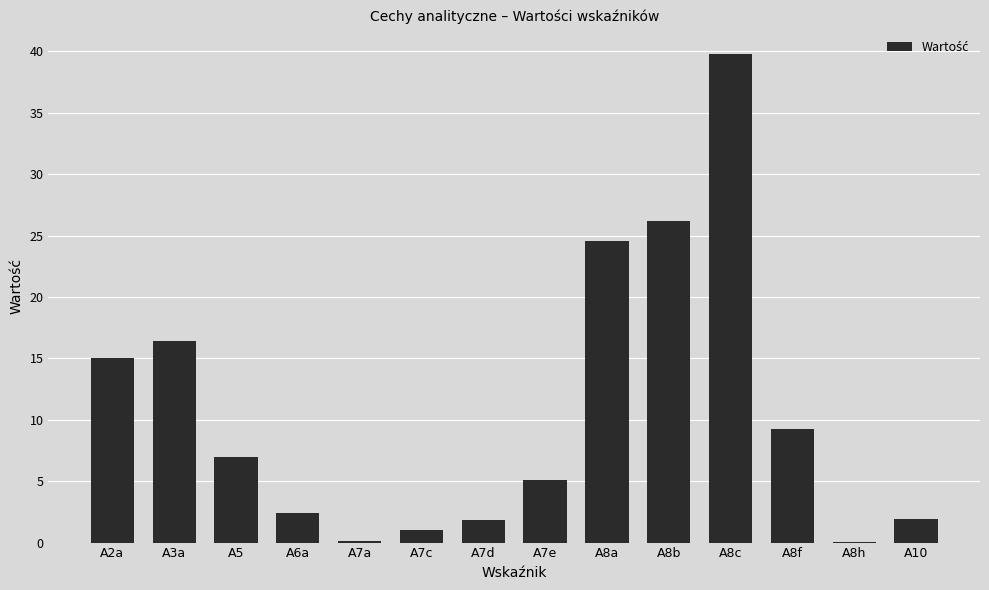

The chart shows a value of 0.1 at A7a. True or false?

True